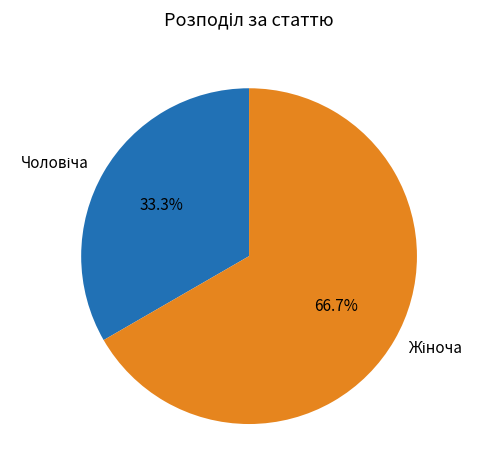

Is there a majority slice in this chart?

Yes